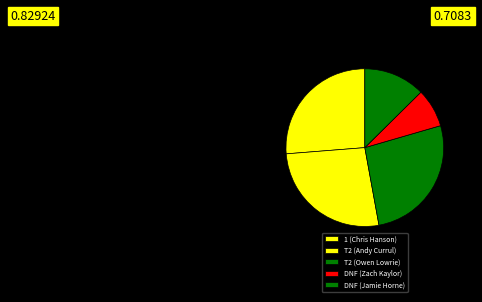

Which has a higher value, T2 (Owen Lowrie) or T2 (Andy Currul)?

T2 (Owen Lowrie)